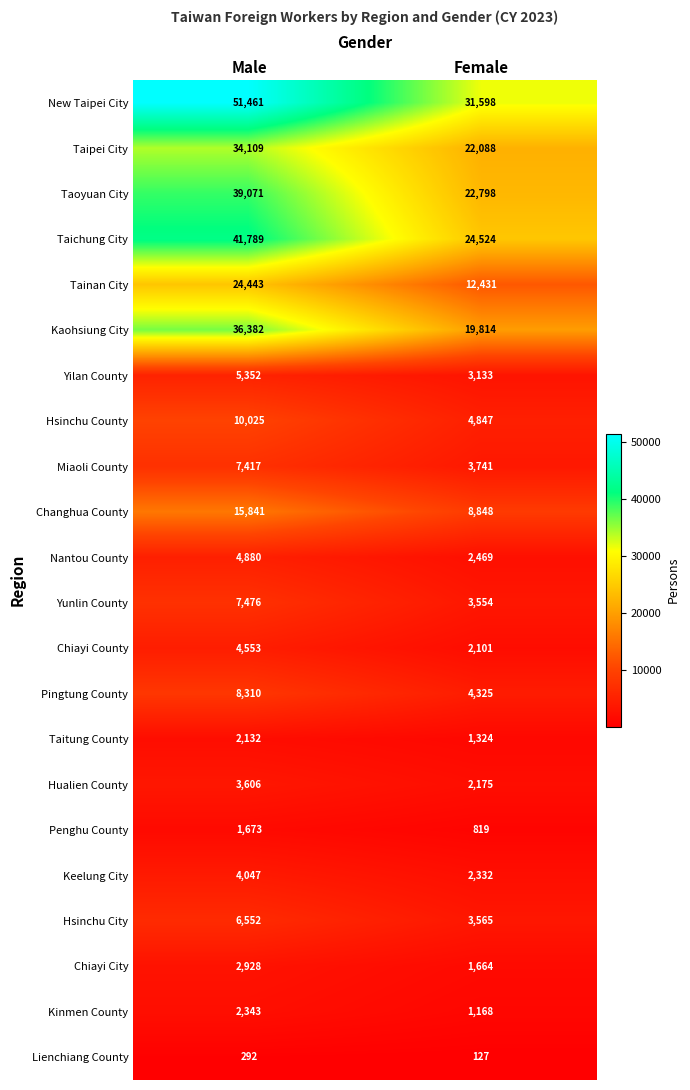

Rank the series by their maximum value, from highest to lowest.

New Taipei City, Taichung City, Taoyuan City, Kaohsiung City, Taipei City, Tainan City, Changhua County, Hsinchu County, Pingtung County, Yunlin County, Miaoli County, Hsinchu City, Yilan County, Nantou County, Chiayi County, Keelung City, Hualien County, Chiayi City, Kinmen County, Taitung County, Penghu County, Lienchiang County